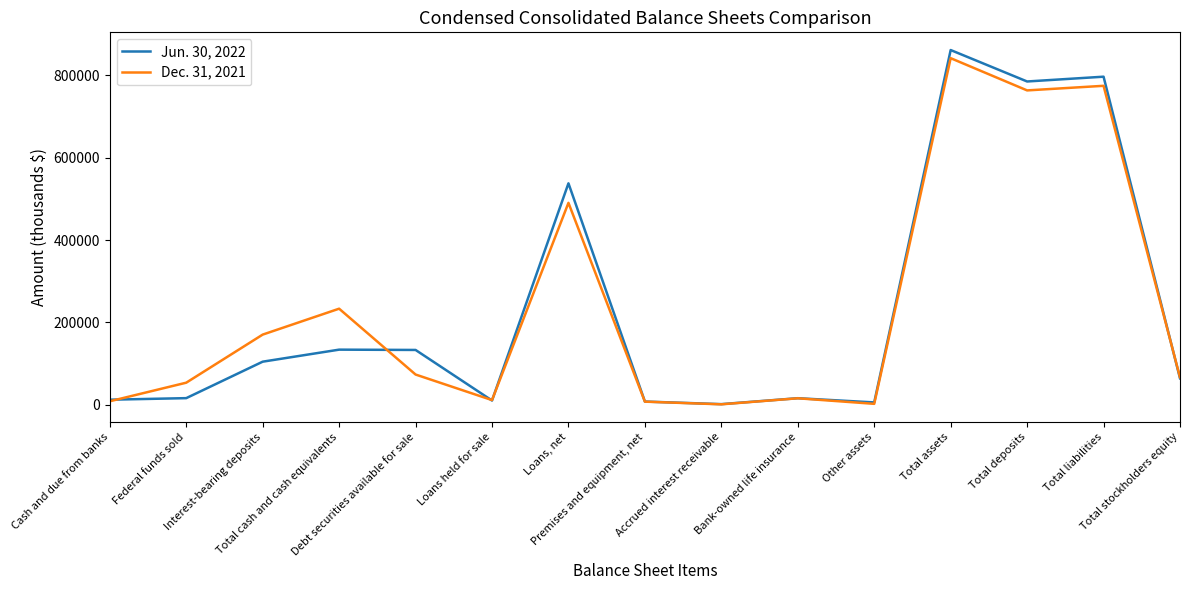

What is the sum of the Jun. 30, 2022 values at Accrued interest receivable and Cash and due from banks?

14637